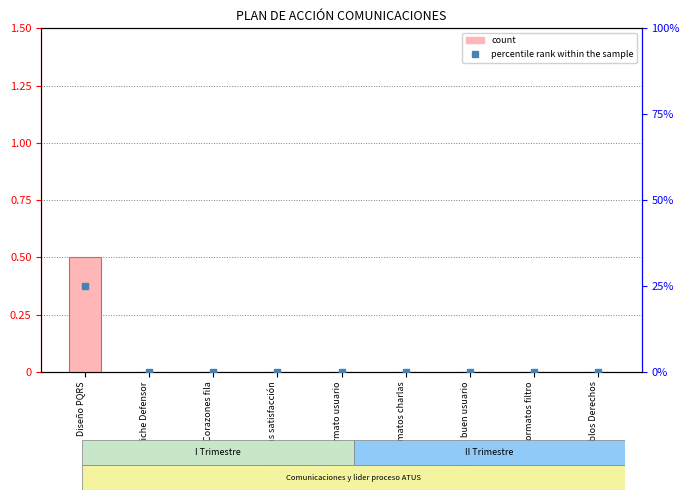

The percentile rank within the sample series shows -0.0 at Formatos buen usuario. True or false?

False